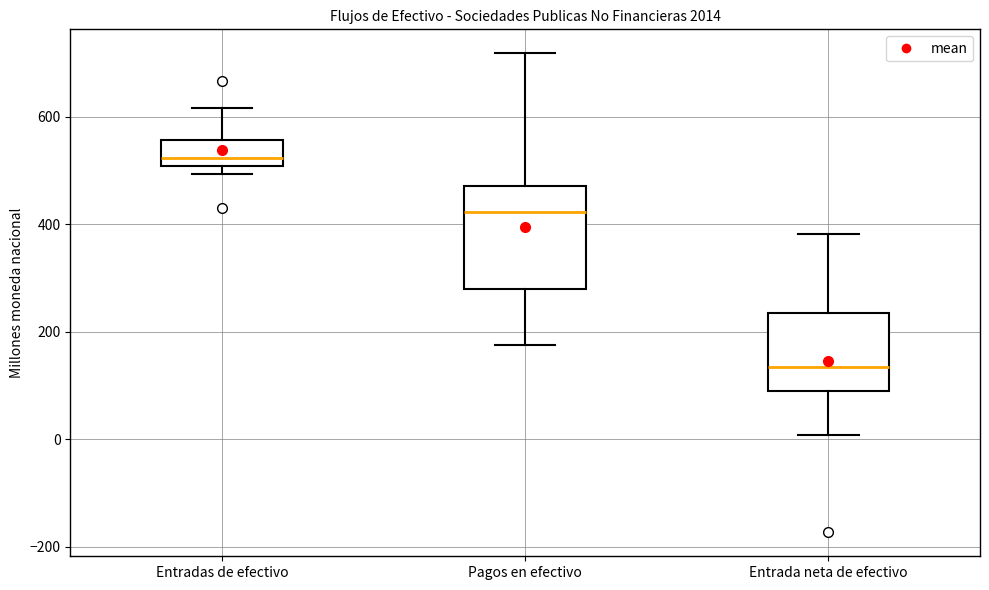

Which box's median line is the lowest?

Entrada neta de efectivo